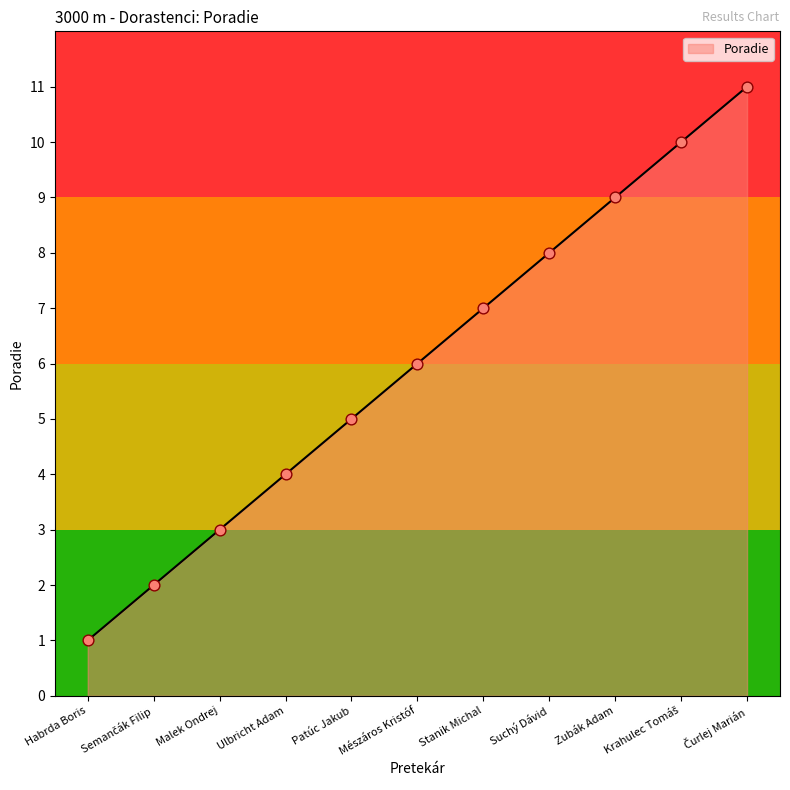

Which category has the lowest value across all series?

Habrda Boris